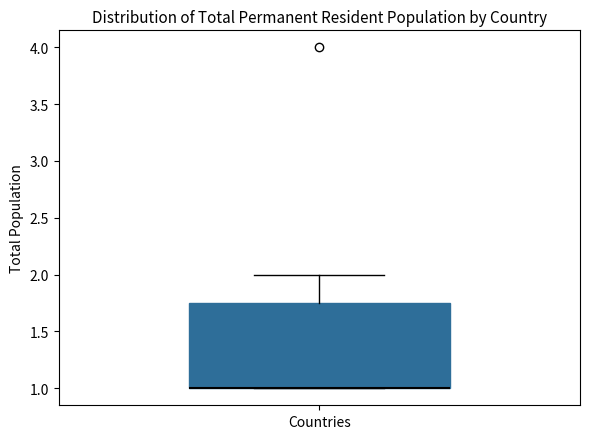

Read this box plot against the y-axis: the position of the median line, the range covered by the box, and the ends of both whiskers. The values are not printed on the chart, so give them approximately, as read against the axis.

median 1.00 (drawn on the box's lower edge), box 1.00 to 1.75, whiskers 1.00 to 2.00